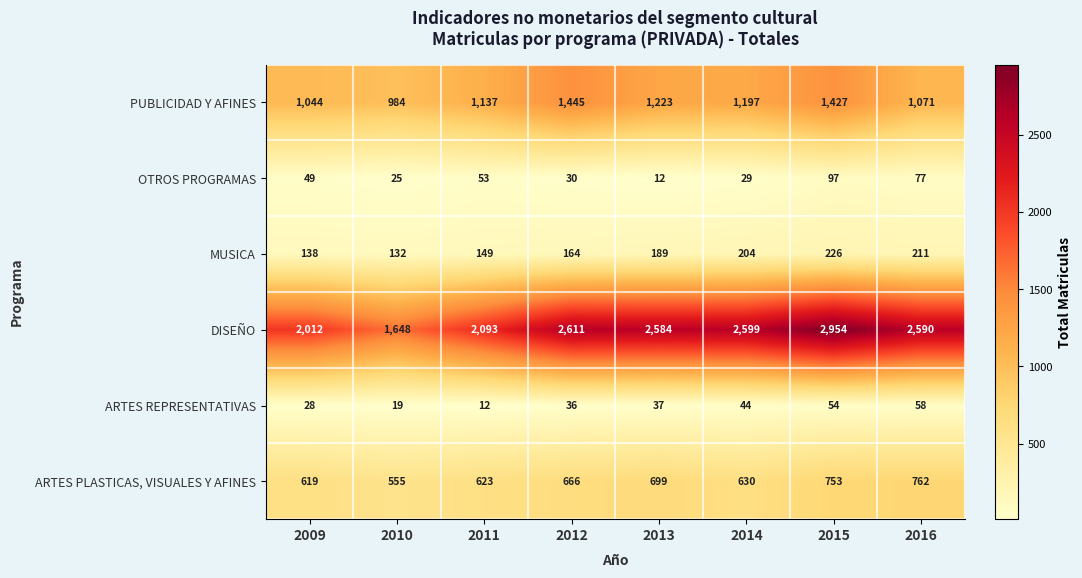

How many categories are shown in the chart?

8